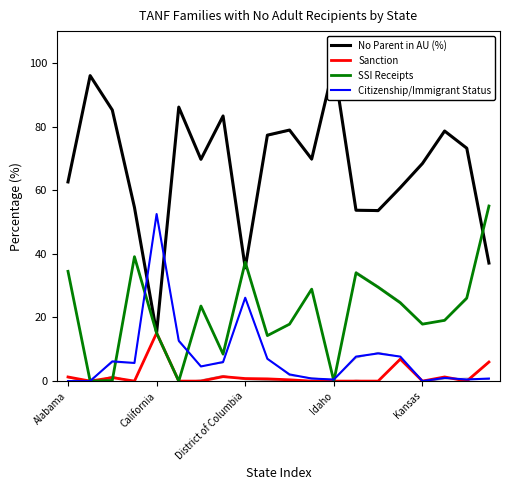

What is the value of the SSI Receipts point at the 1st from the left?

34.5